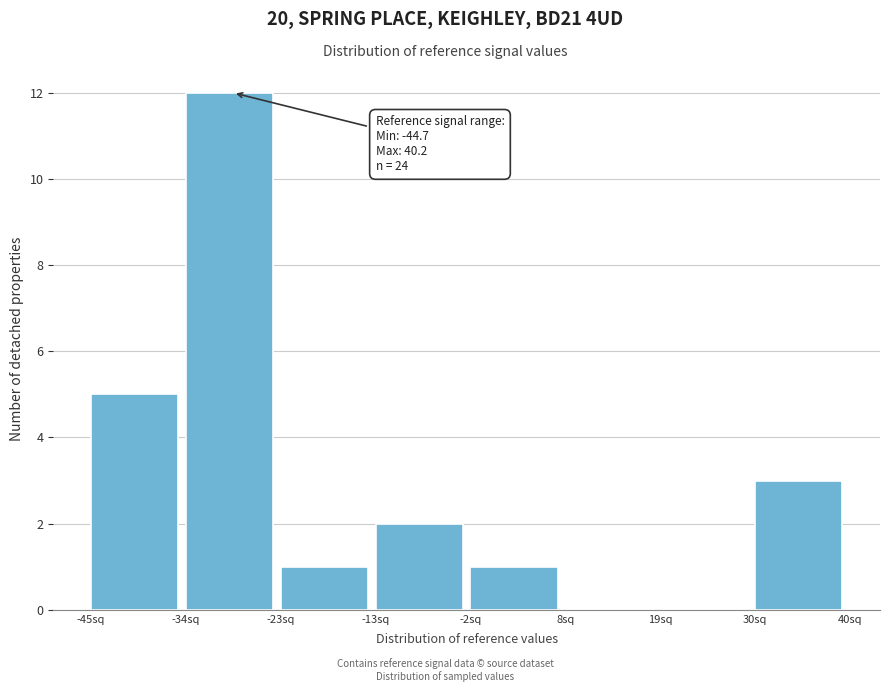

Which range on the x-axis has the tallest bar?

-34 to -24